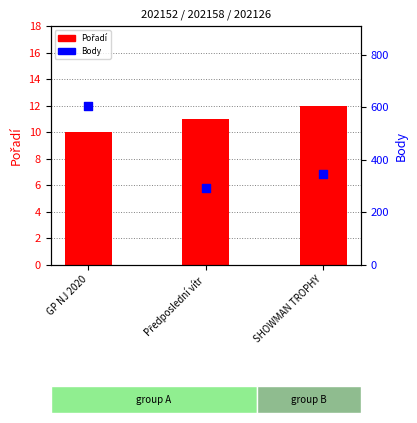

Is the value of Body at Předposlední vítr greater than the value of Pořadí at GP NJ 2020?

Yes